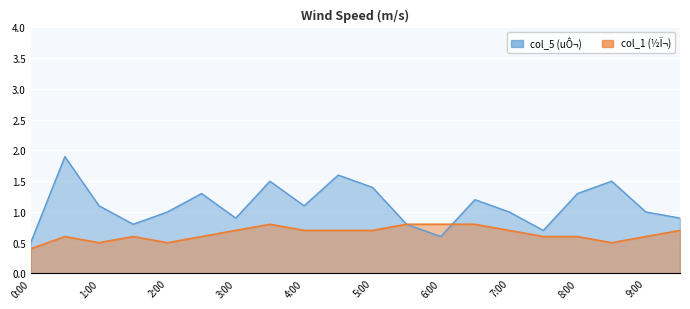

List the labels in order of col_1 value, smallest first.

0:00, 1:00, 2:00, 8:30, 0:30, 1:30, 2:30, 7:30, 8:00, 9:00, 3:00, 4:00, 4:30, 5:00, 7:00, 9:30, 3:30, 5:30, 6:00, 6:30